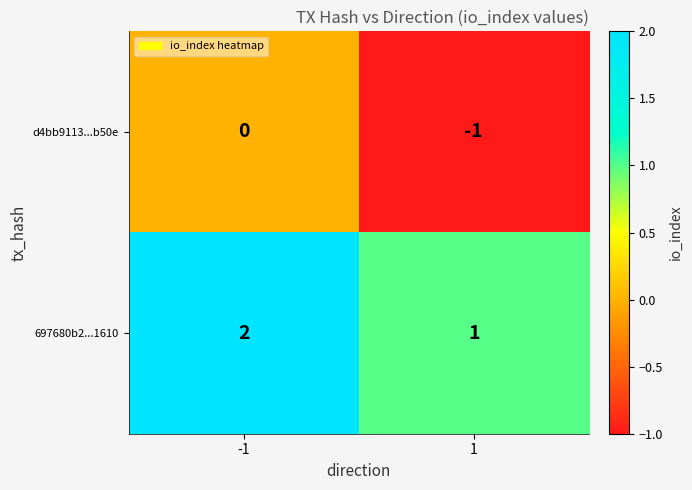

What is the sum of all 697680b2...1610 values?

3